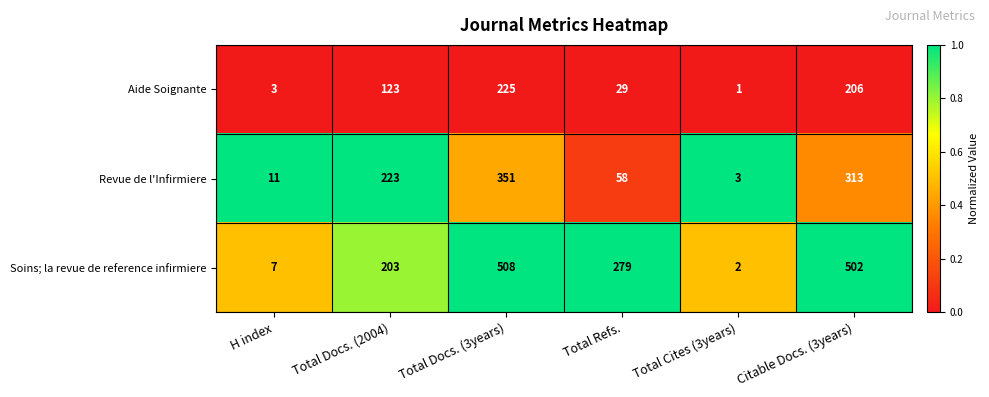

Which series has the widest spread of values?

Soins; la revue de reference infirmiere